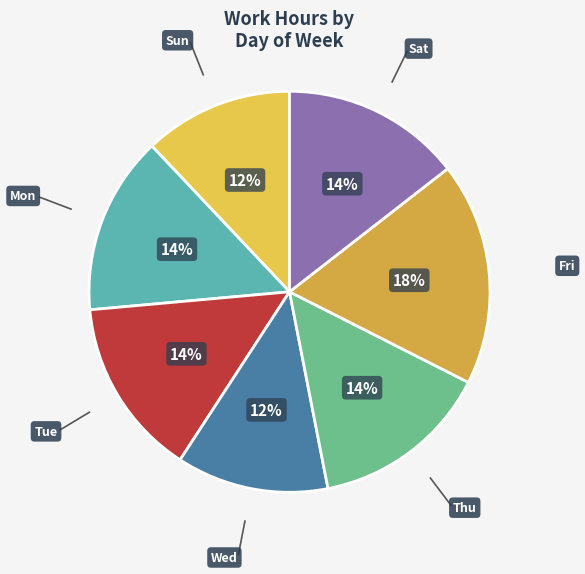

To the nearest percent, what is the average slice percentage?

14%